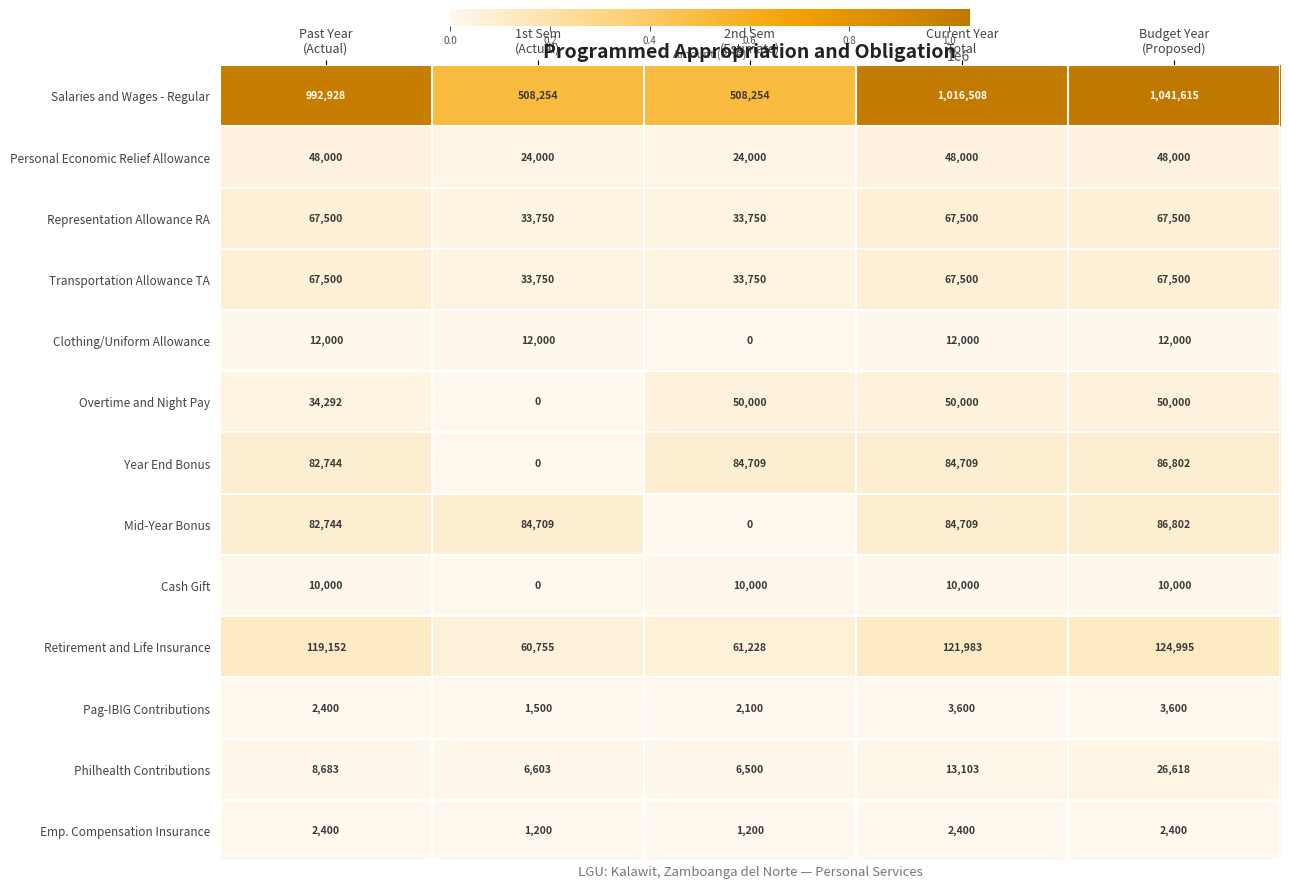

At how many categories does at least one series exceed 702669?

3